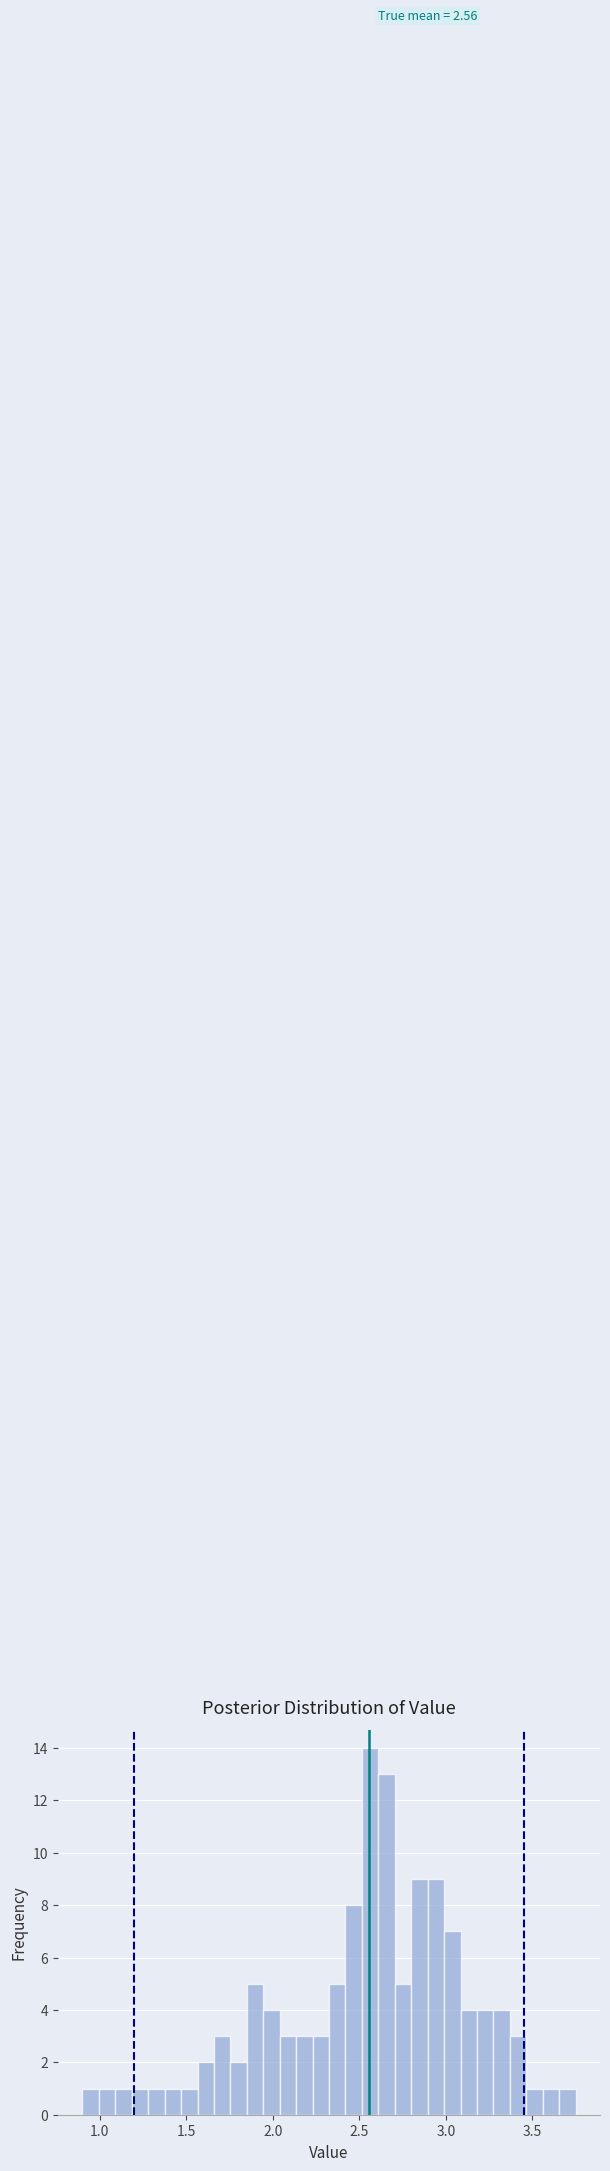

Around what value on the x-axis is the tallest bar? Give the approximate position of its centre, as read against the axis.

2.55